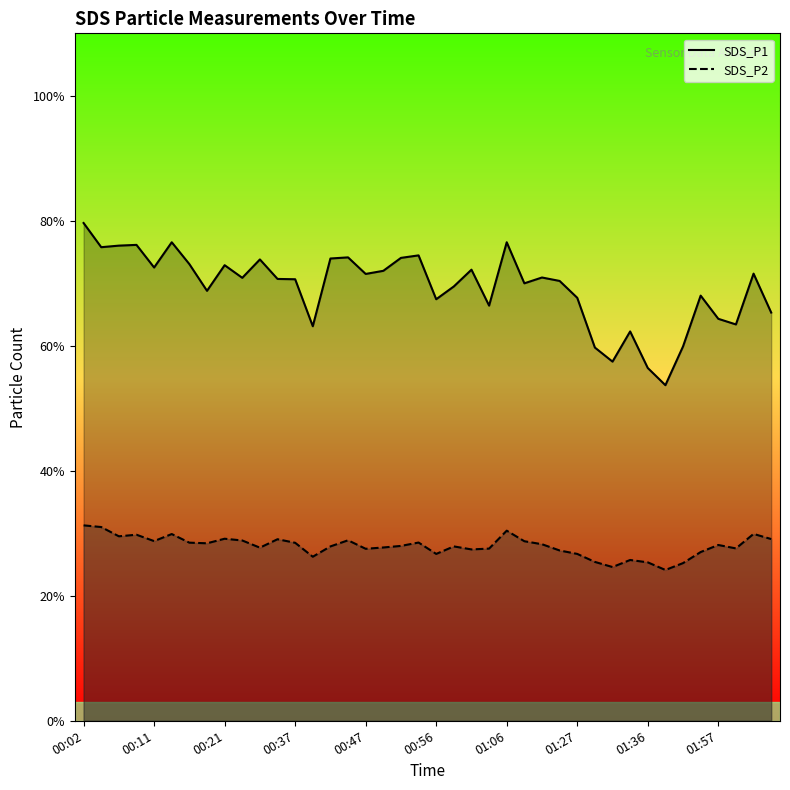

Is the value of SDS_P1 at 01:41 greater than the value of SDS_P2 at 00:04?

Yes